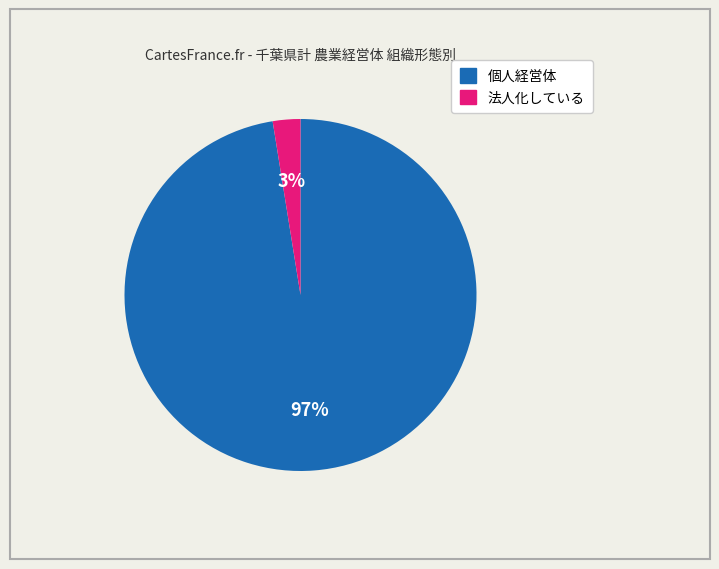

To the nearest percent, what is the combined percentage of 個人経営体 and 法人化している?

100%